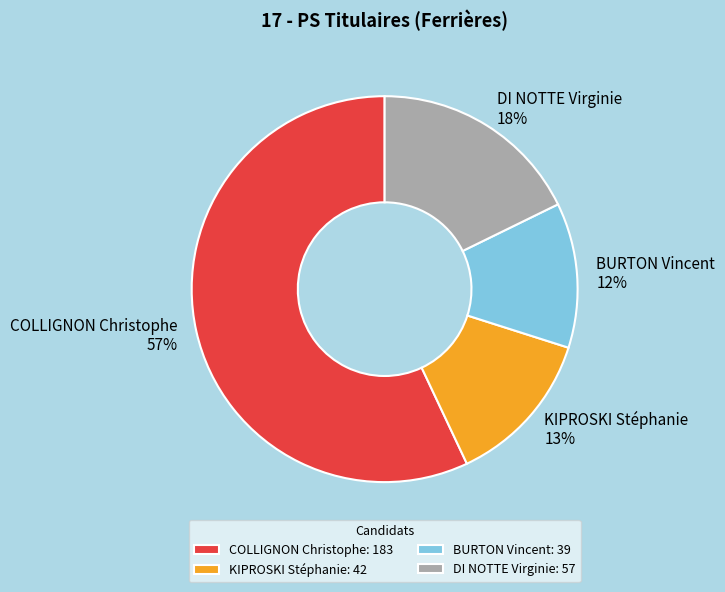

Does COLLIGNON Christophe account for over 50% of the chart?

Yes